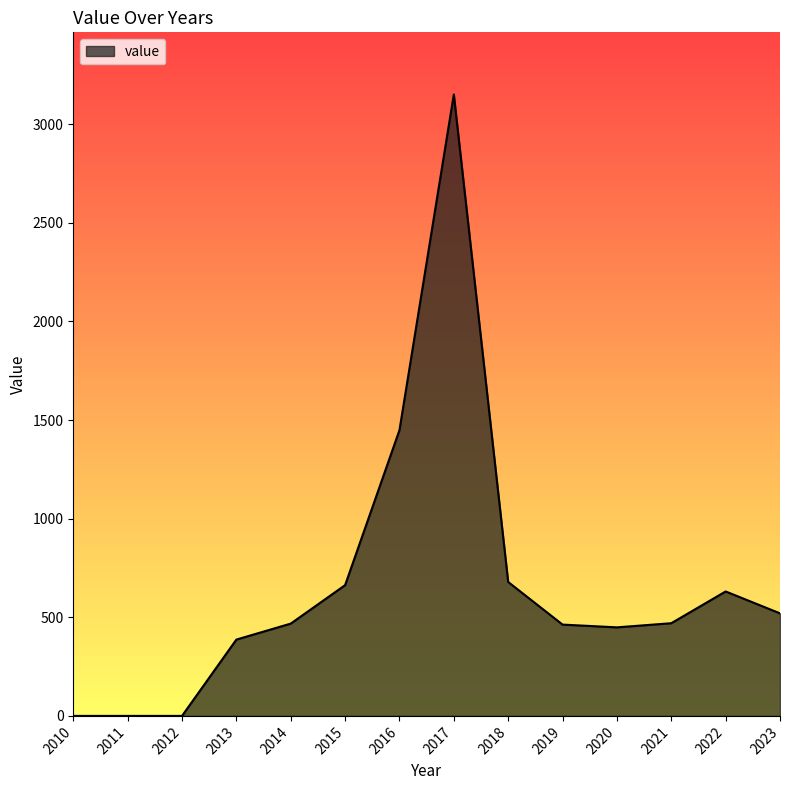

What is the change in value from 2015 to 2020?

-214